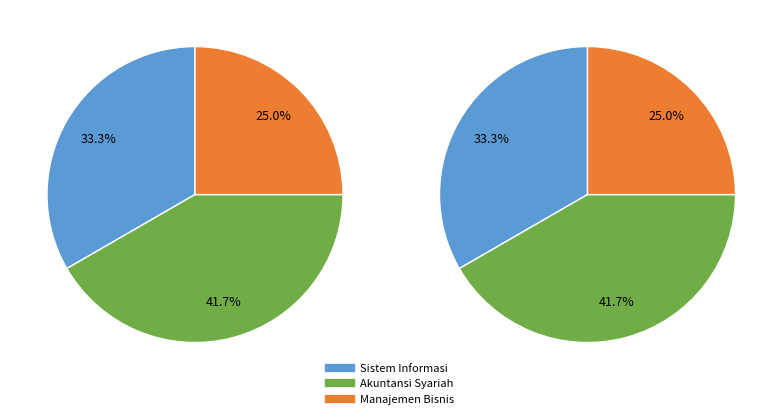

To the nearest percent, what is the difference between the largest and smallest slice percentages?

17%